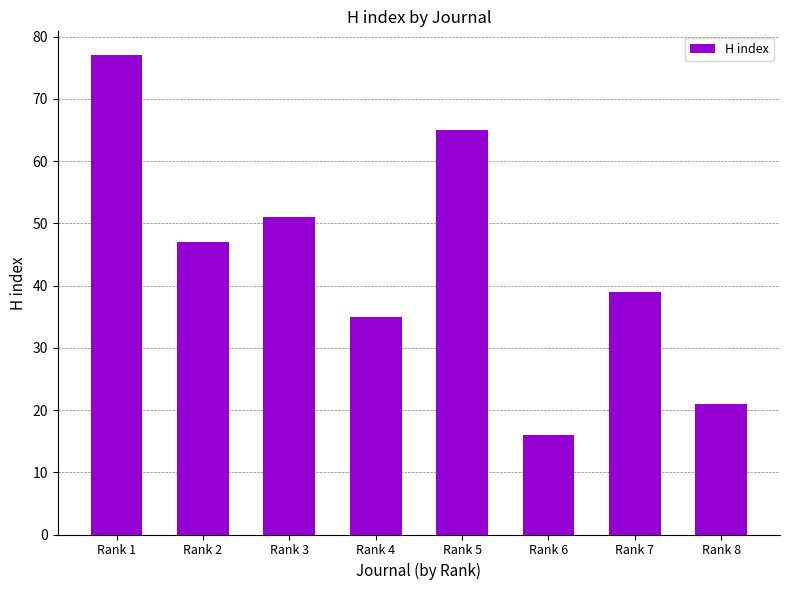

What is the difference between the values at Rank 4 and Rank 6?

19